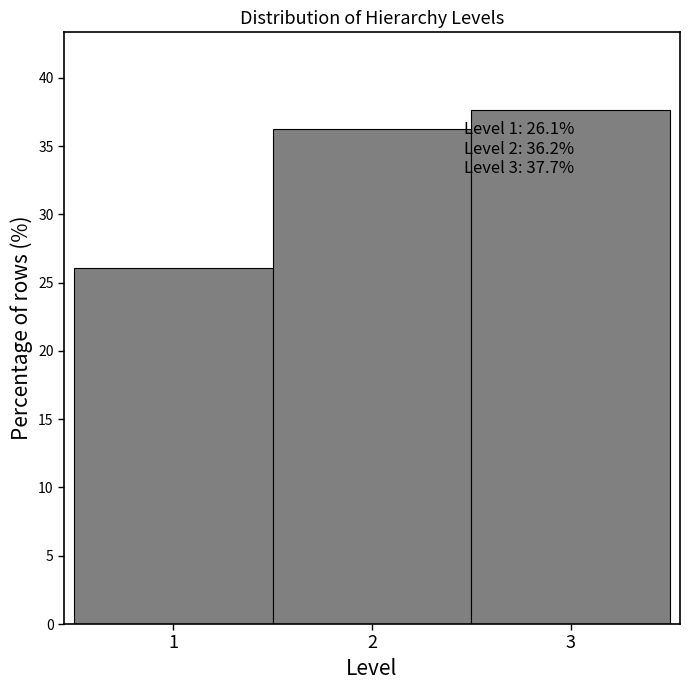

Which range on the x-axis has the tallest bar?

2.5 to 3.5